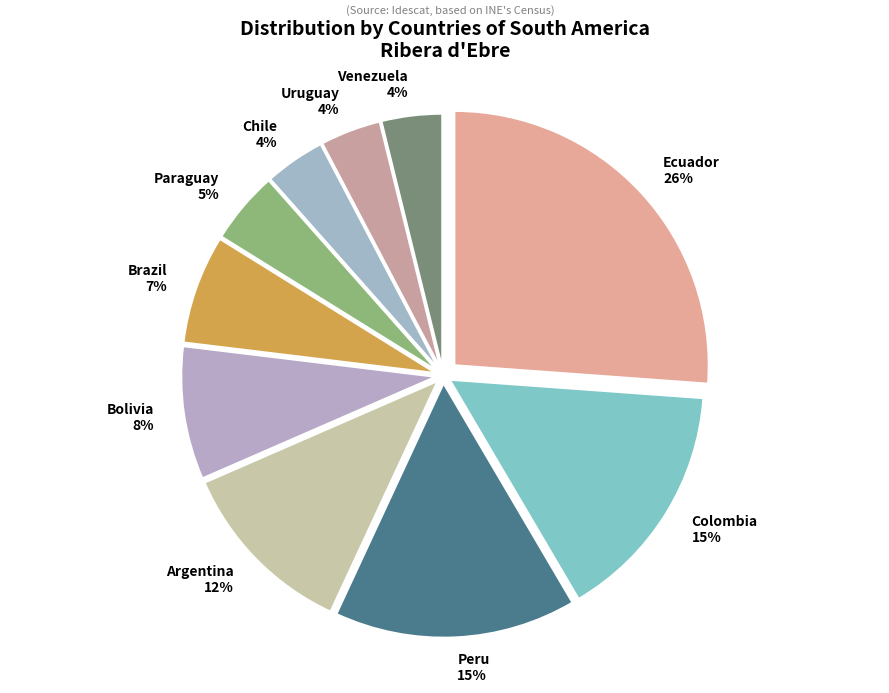

Combined, do Ecuador and Bolivia account for over 50%?

No